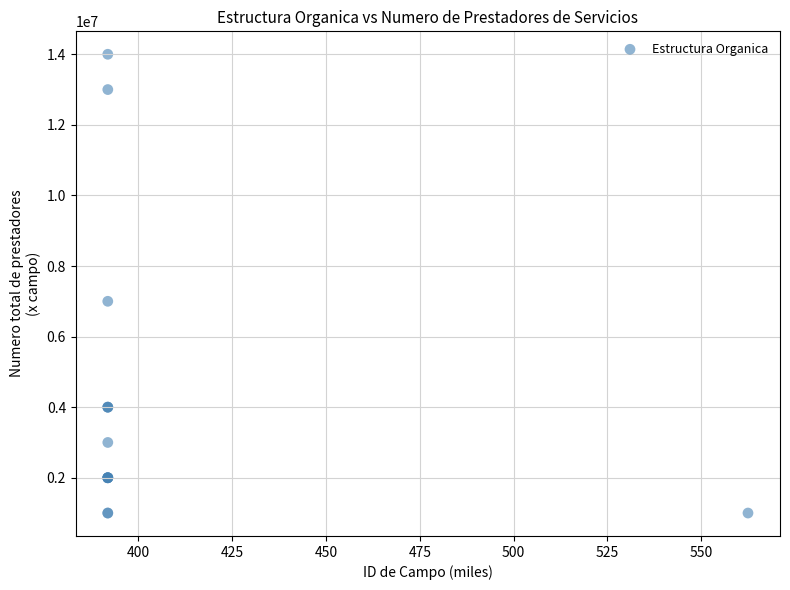

What Y value in the scatter plot is closest to 7500000?

7000000